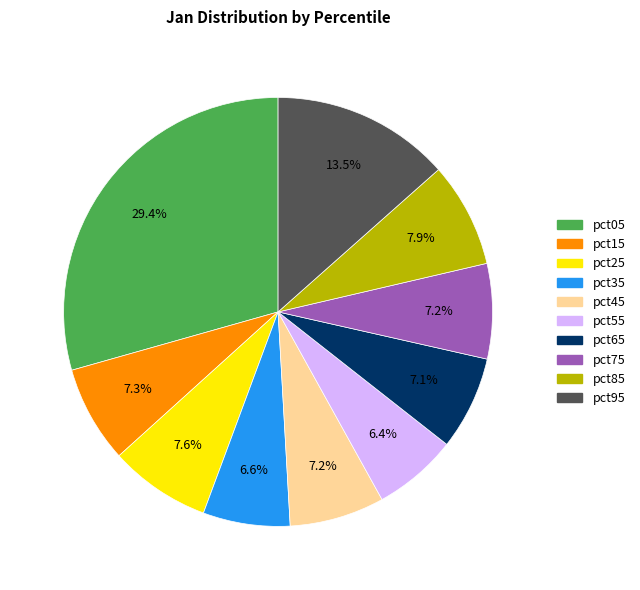

Is it true that pct85 is 22% of the pie?

False